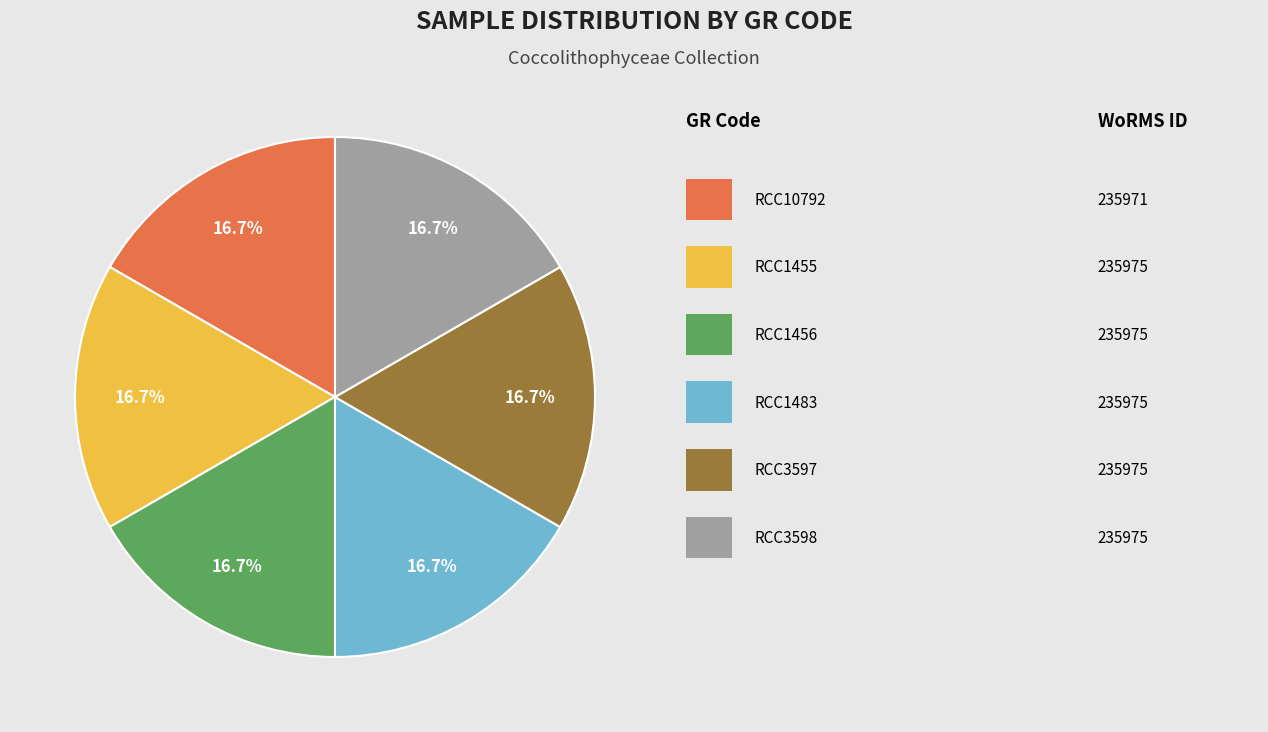

Is there any slice that represents more than half of the pie?

No